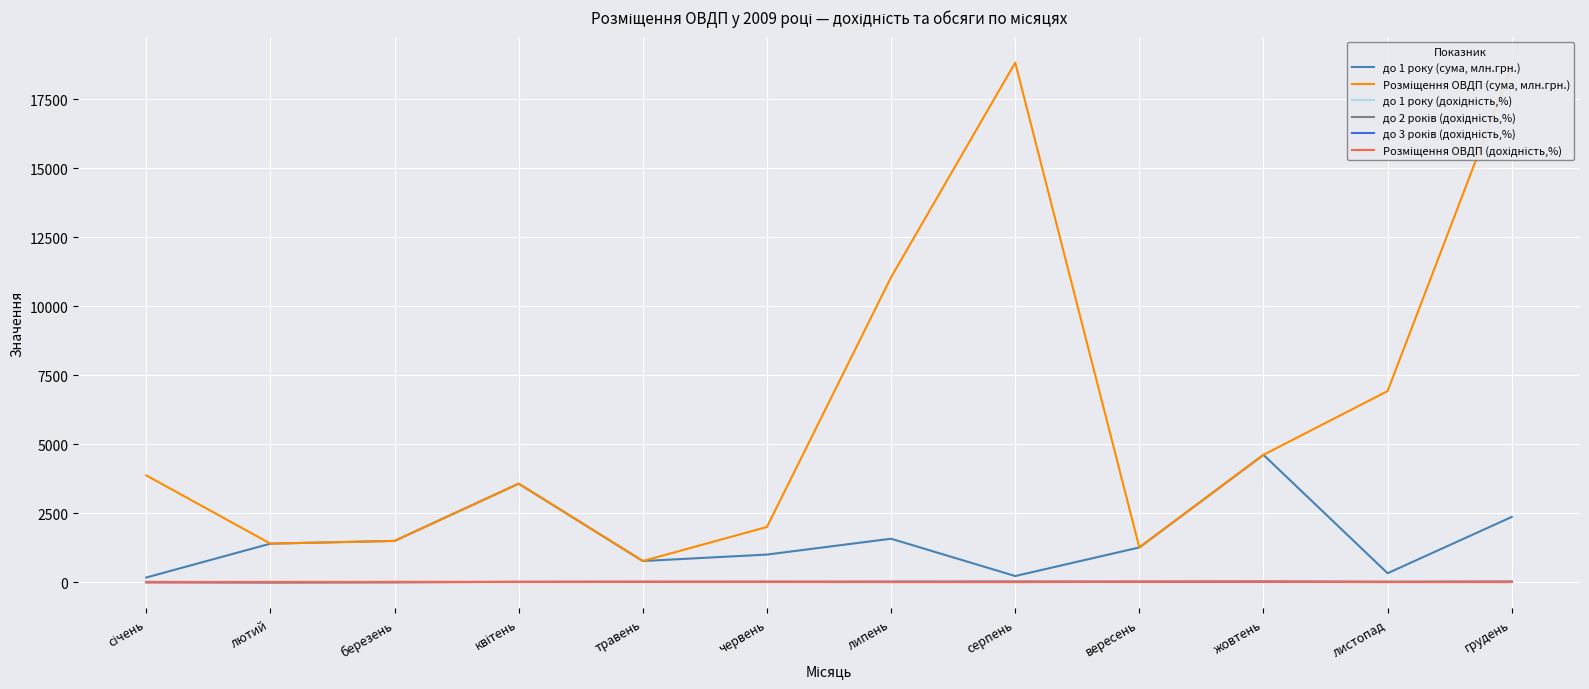

At which category is the sum across all series the highest?

грудень